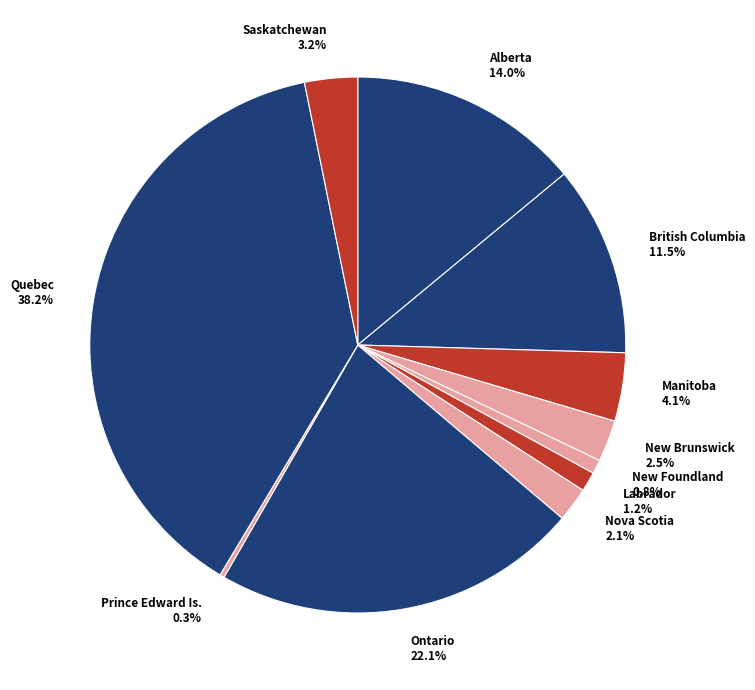

Does Labrador 1.2% account for over 50% of the chart?

No